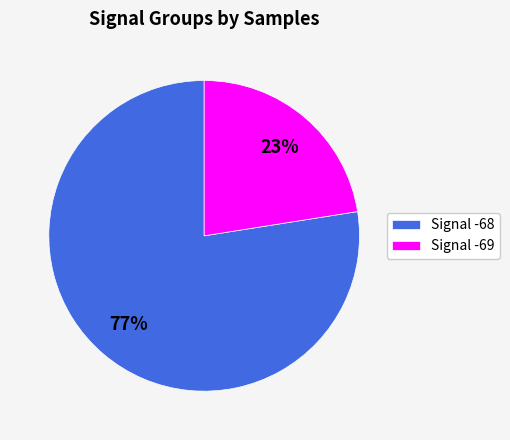

Does any single category account for the majority?

Yes